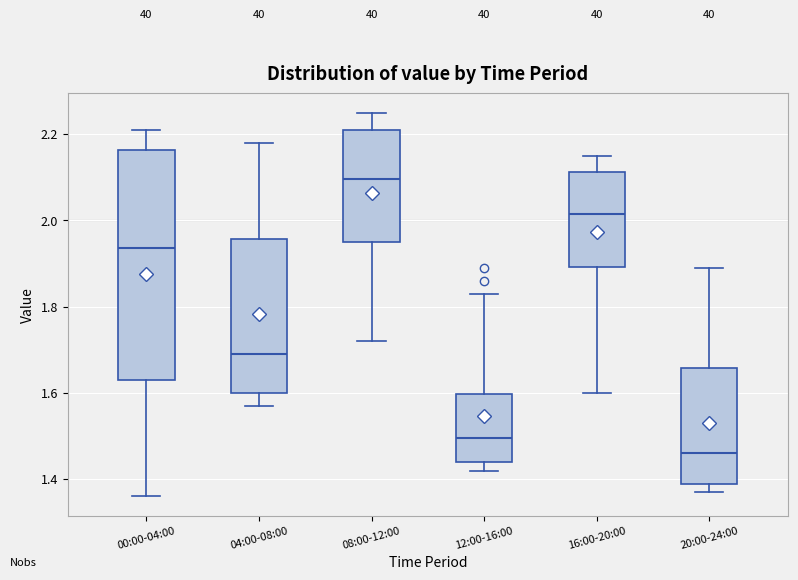

Which box's median line is the highest?

08:00-12:00